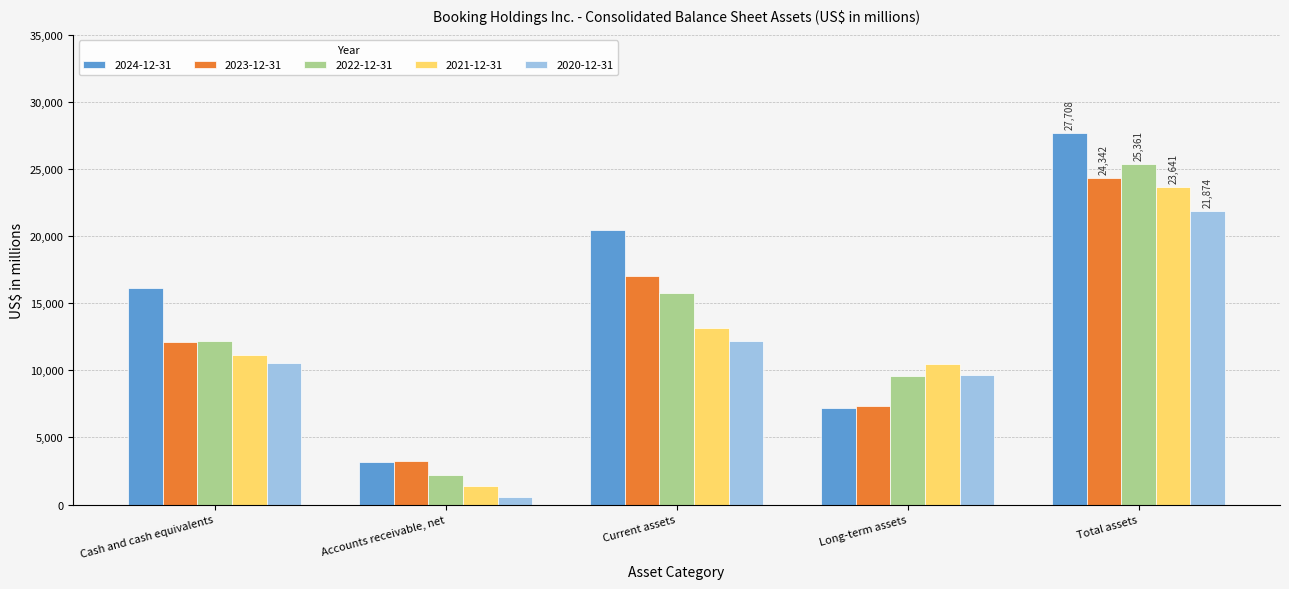

Which series has the largest range (max minus min)?

2024-12-31